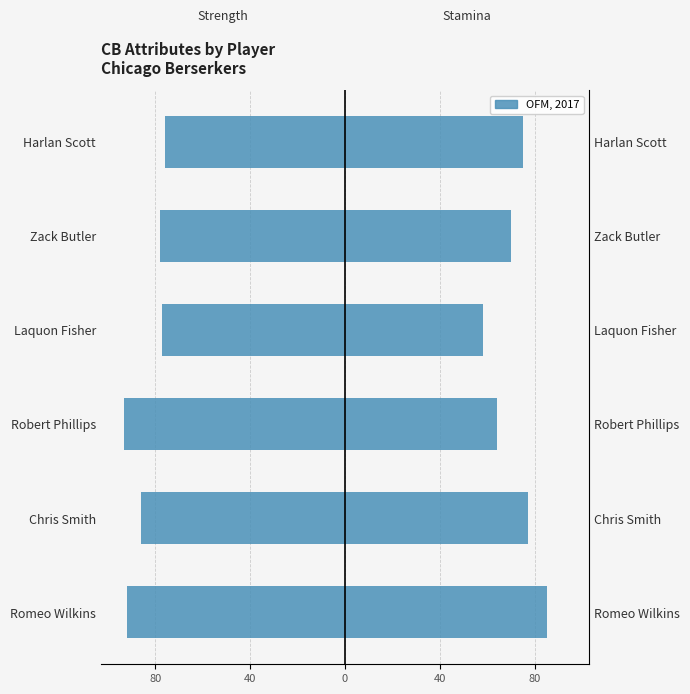

Rank the series by their maximum value, from lowest to highest.

Strength, Stamina